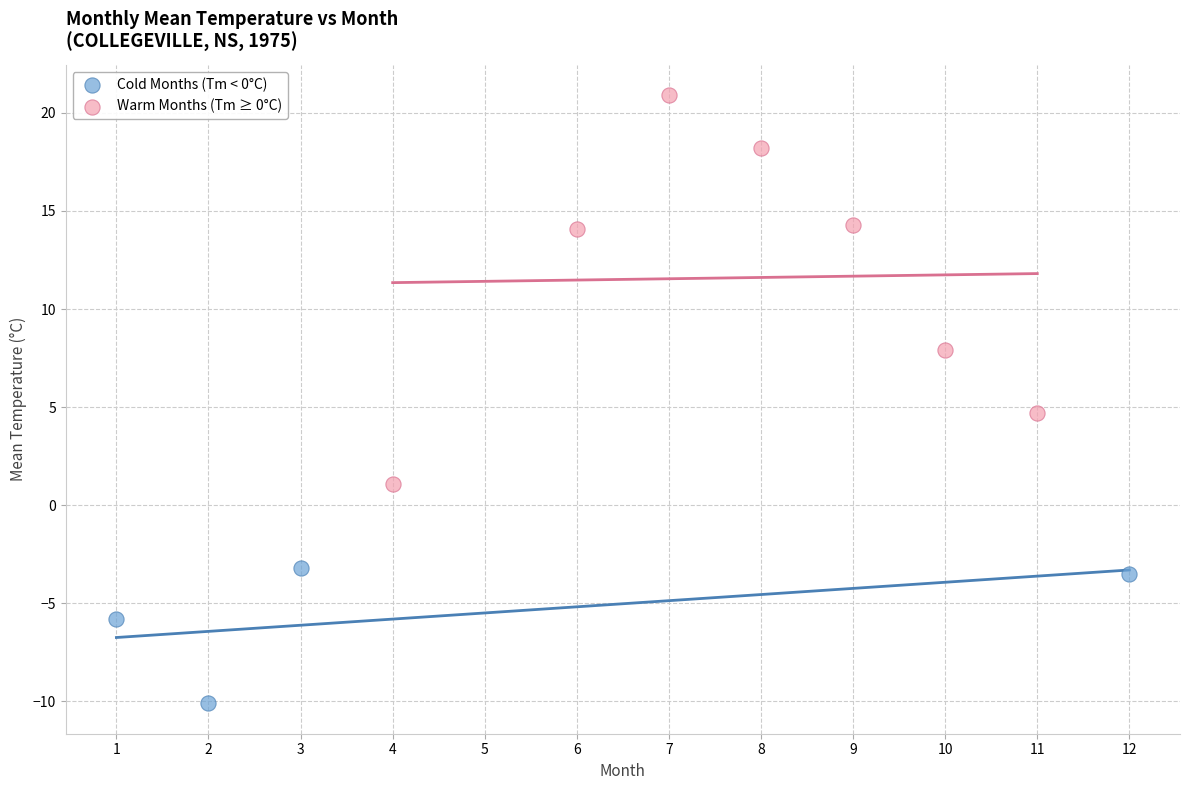

Which series has the largest Y range (max minus min)?

Warm Months (Tm ≥ 0°C)